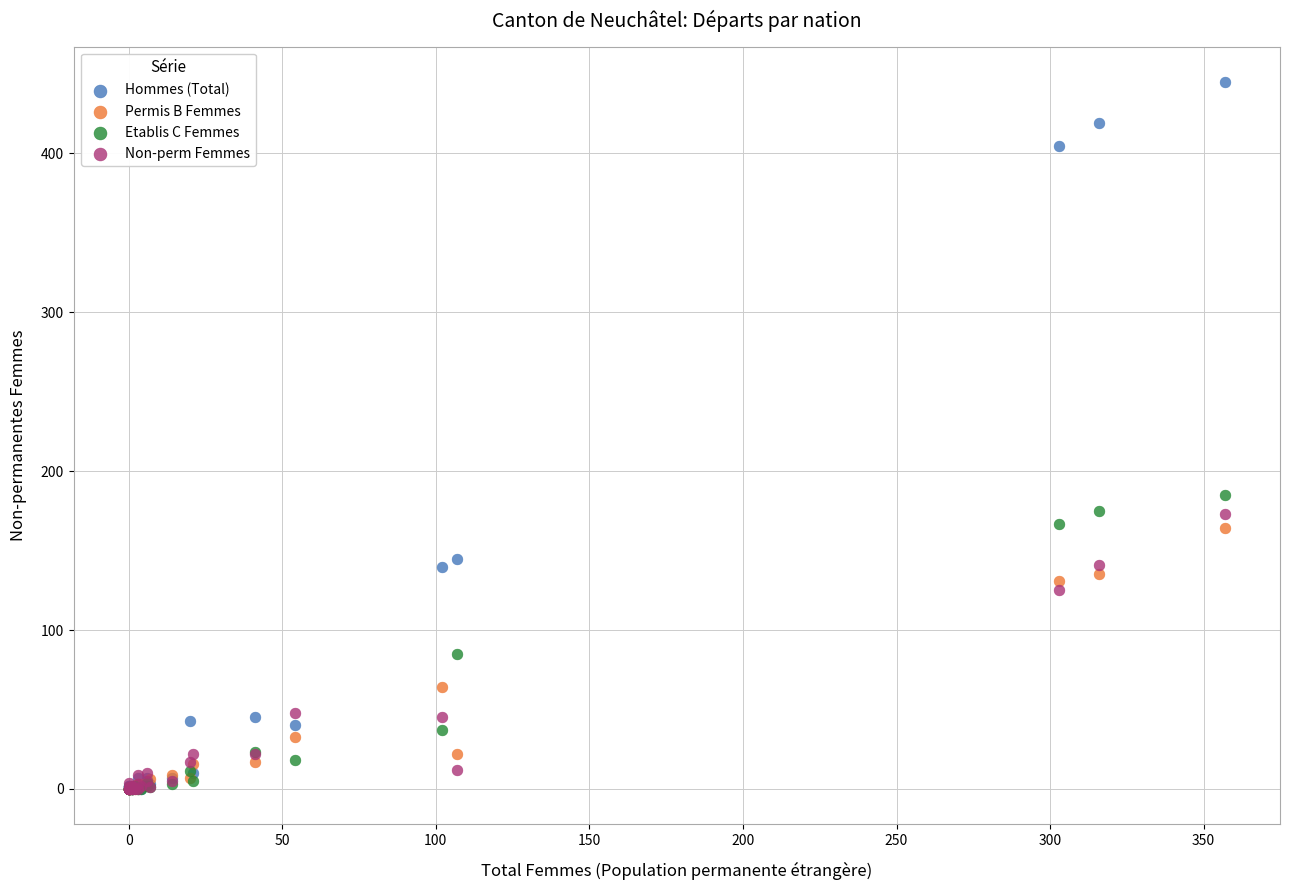

Across all series, what Y value is closest to 222?

185